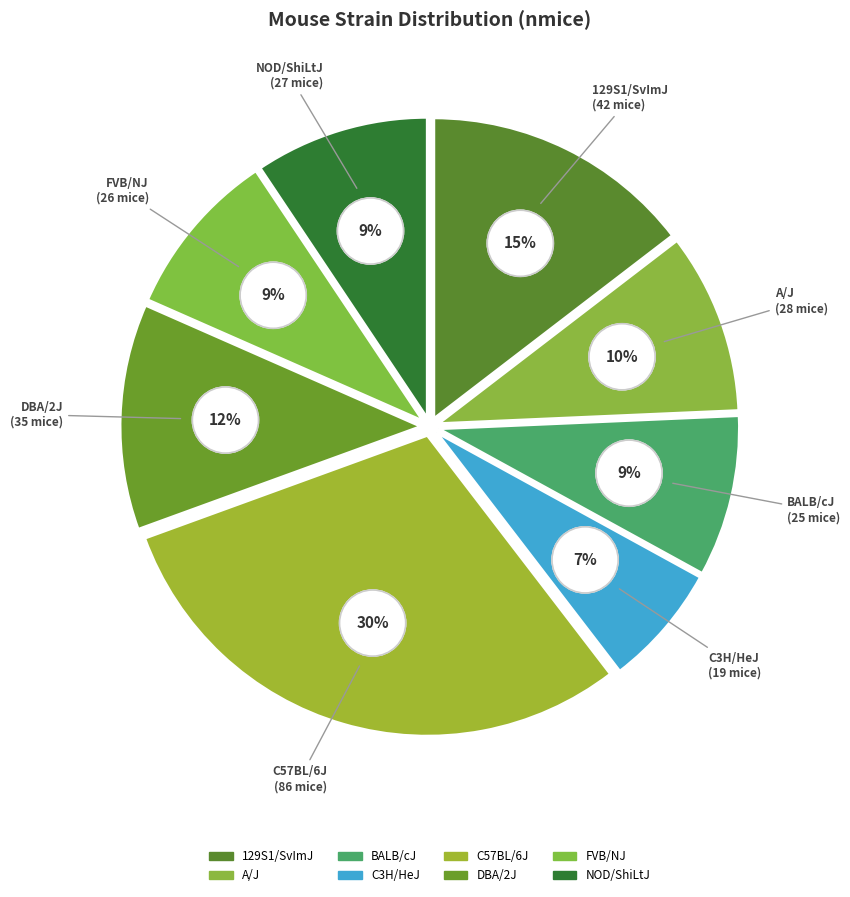

To the nearest percent, what percentage of the pie is DBA/2J?

12%